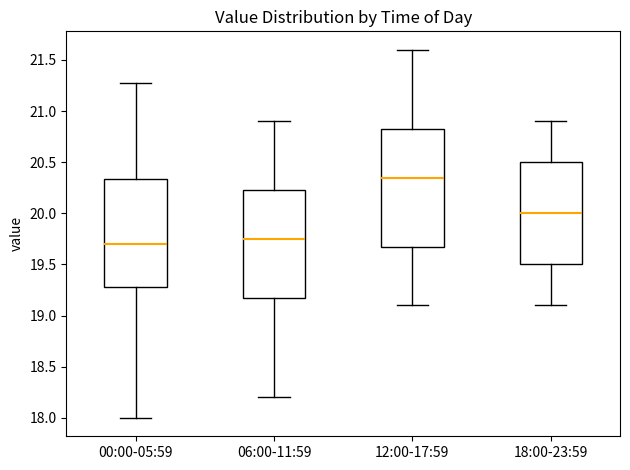

Which box has the highest median line?

12:00-17:59